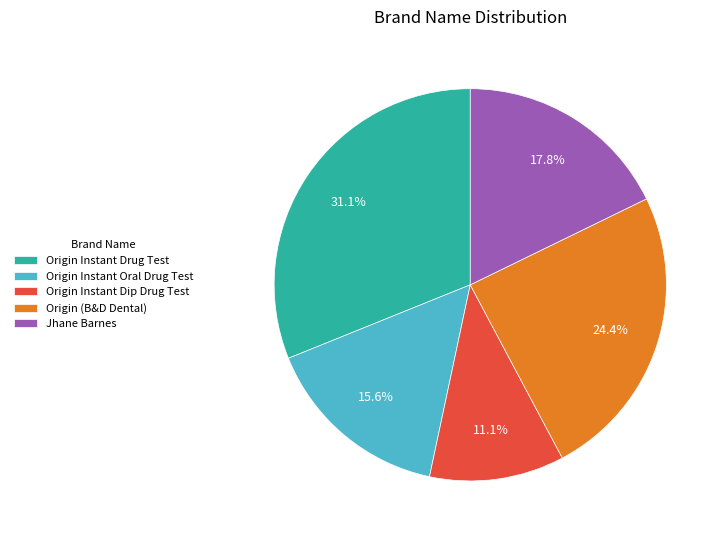

Combined, do Jhane Barnes and Origin Instant Drug Test account for over 50%?

No